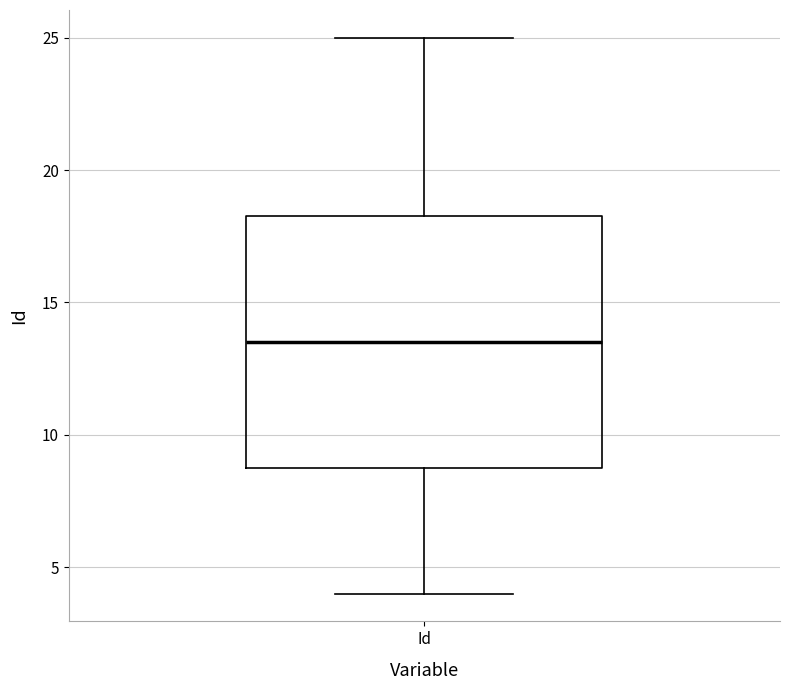

Transcribe this box plot: give where the median line is, the range the box spans, and where the two whiskers end, as read against the y-axis. The values are not printed on the chart, so give them approximately, as read against the axis.

median 13.5, box 9.0 to 18.5, whiskers 4.0 to 25.0